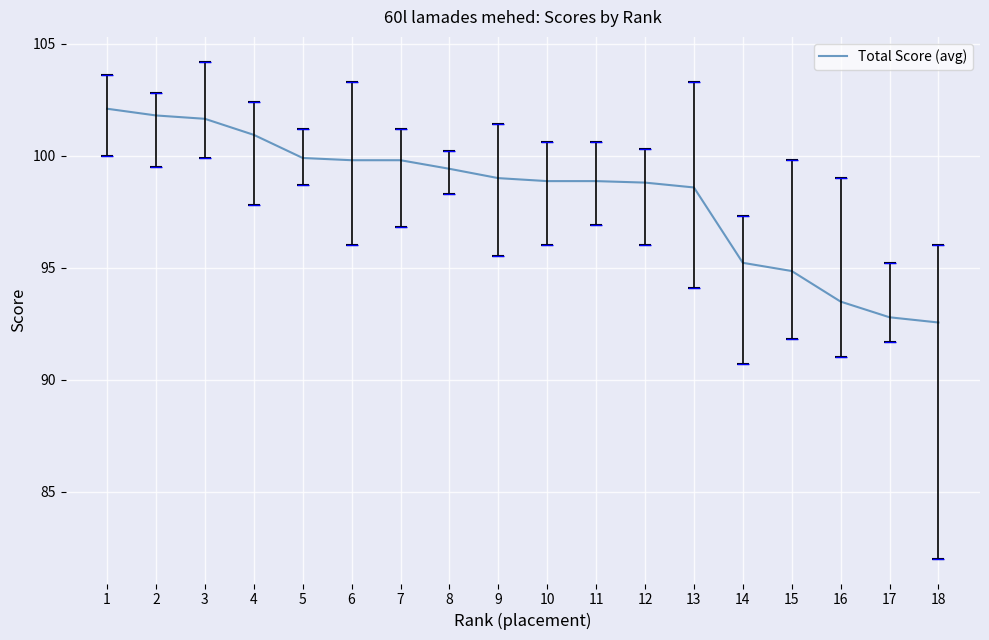

Reading left to right, list all the values displayed in this chart.

1=102.1	2=101.8	3=101.6	4=100.9	5=99.9	6=99.8	7=99.8	8=99.4	9=99.0	10=98.9	11=98.9	12=98.8	13=98.6	14=95.2	15=94.9	16=93.5	17=92.8	18=92.5